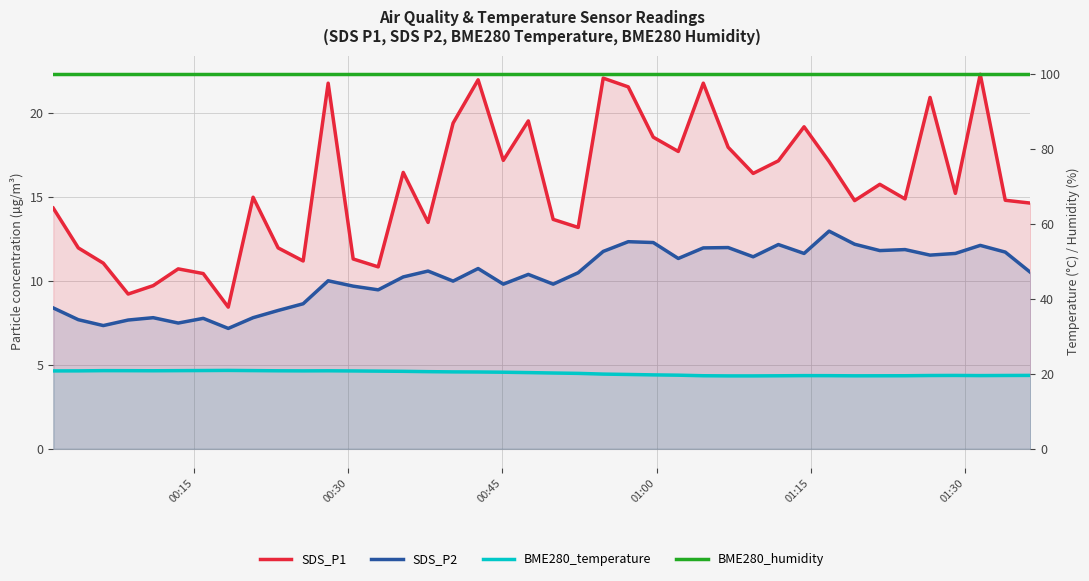

Does the chart have visible grid lines?

Yes